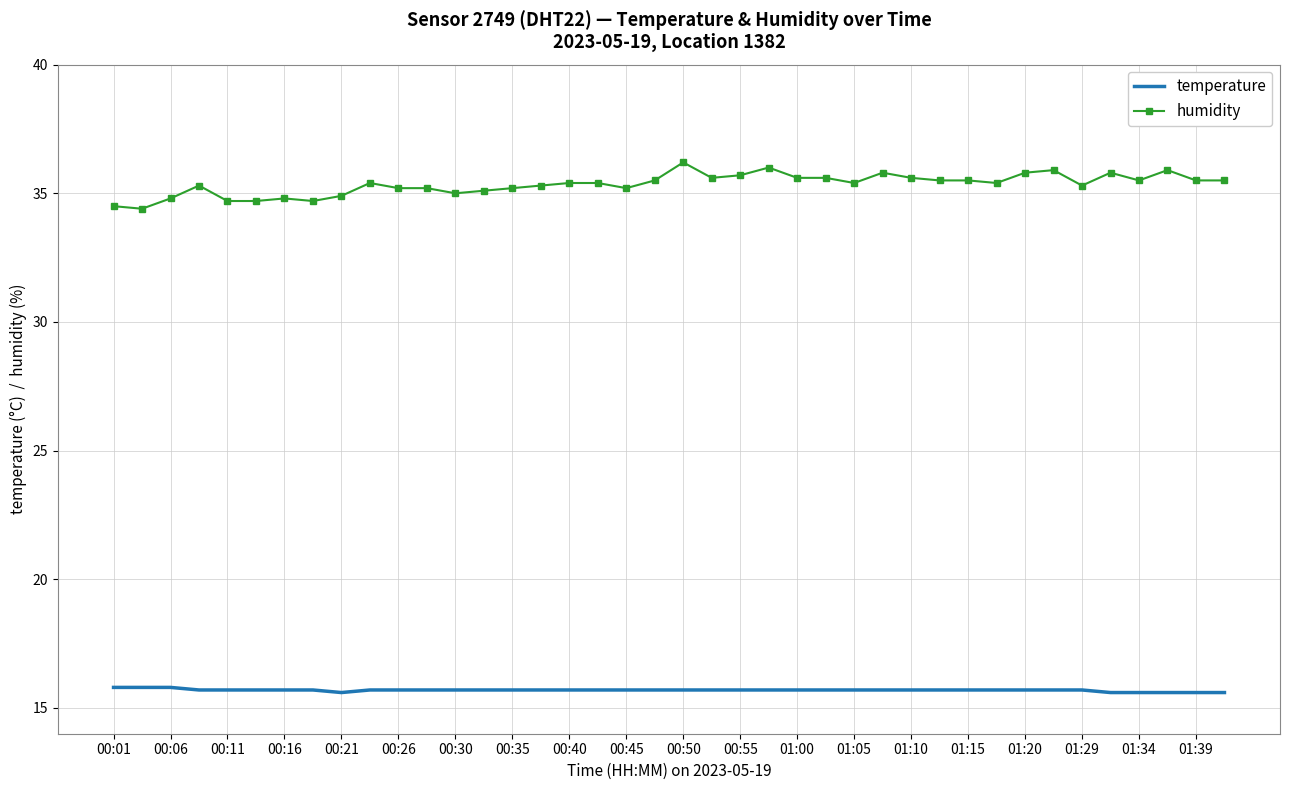

What are all the series names shown in the legend?

temperature, humidity